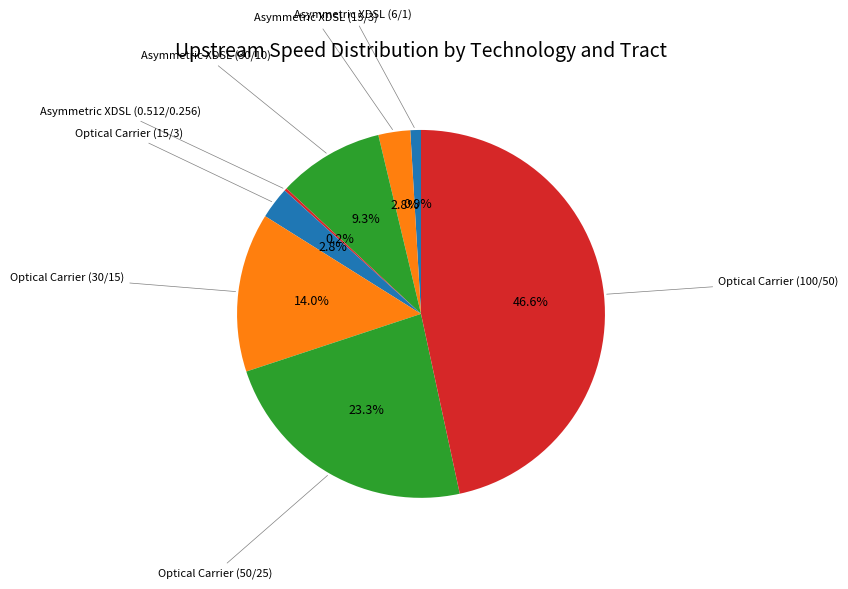

Which slice is the largest?

Optical Carrier (100/50)